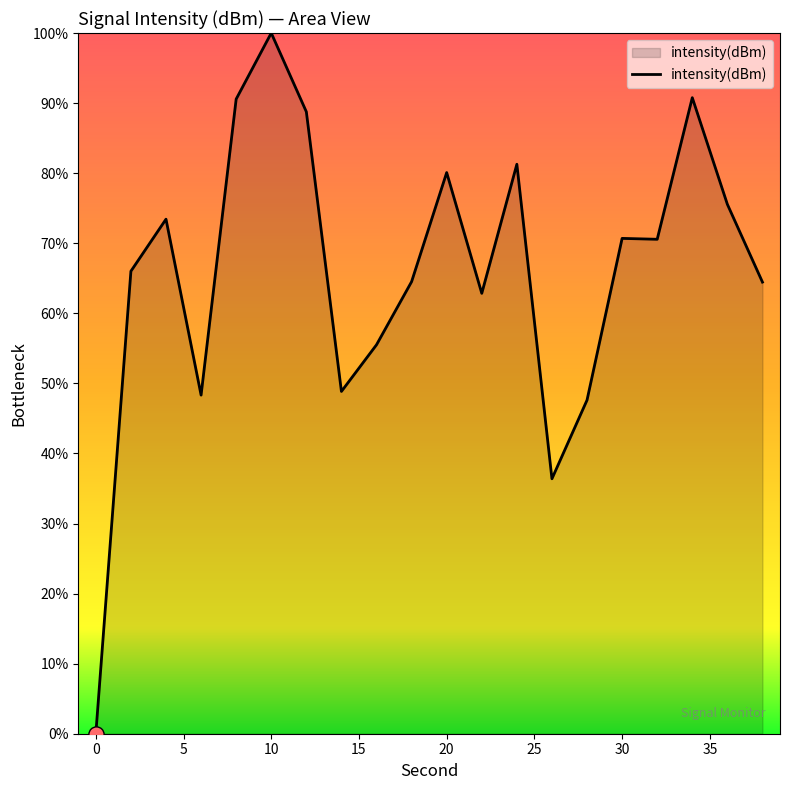

What is the difference between the maximum and minimum values?

100.0